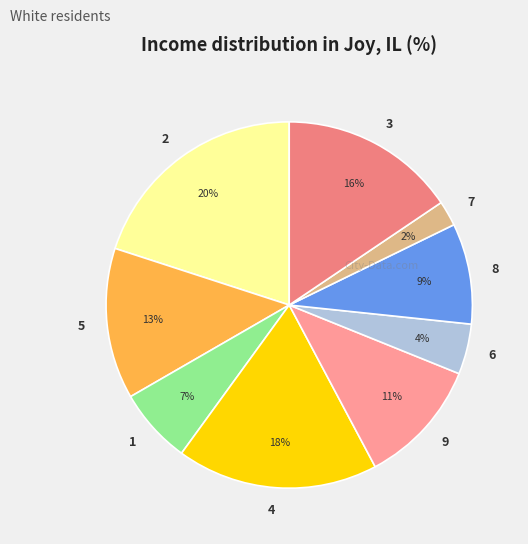

To the nearest percent, what is the average slice percentage?

11%